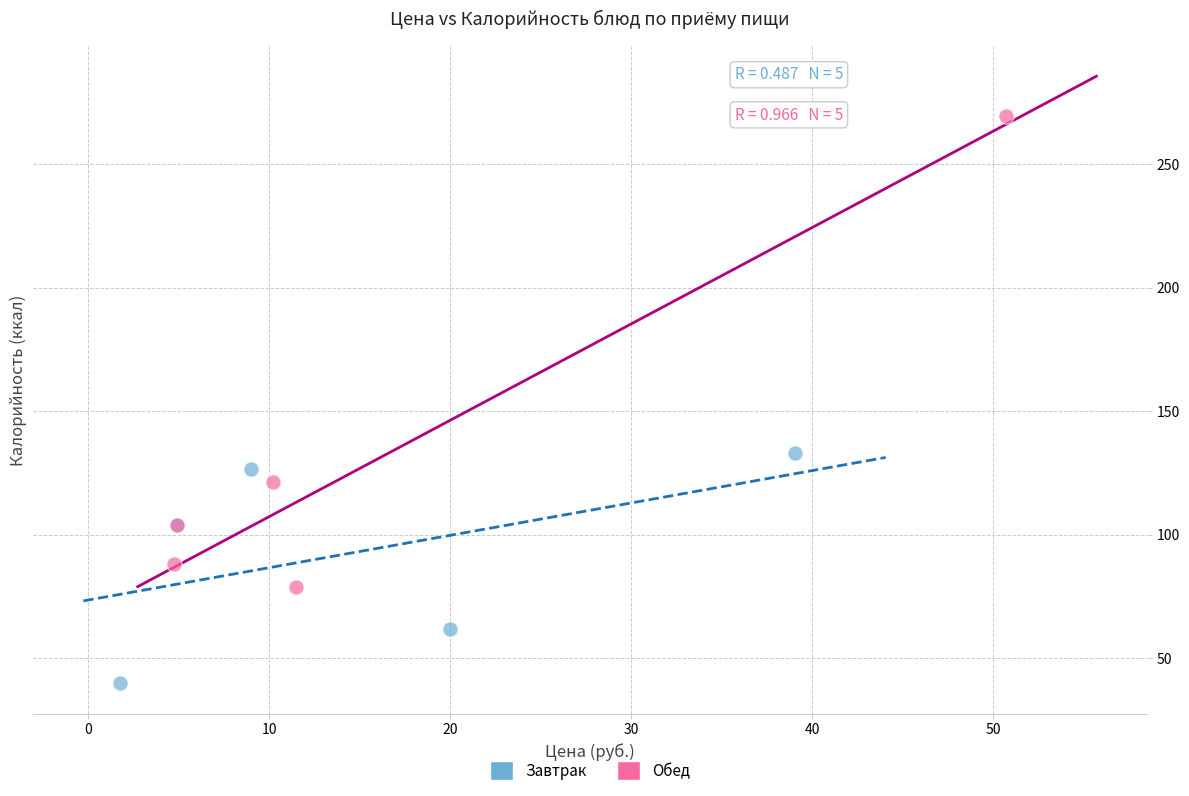

What are all the series names shown in the legend?

Завтрак, Обед